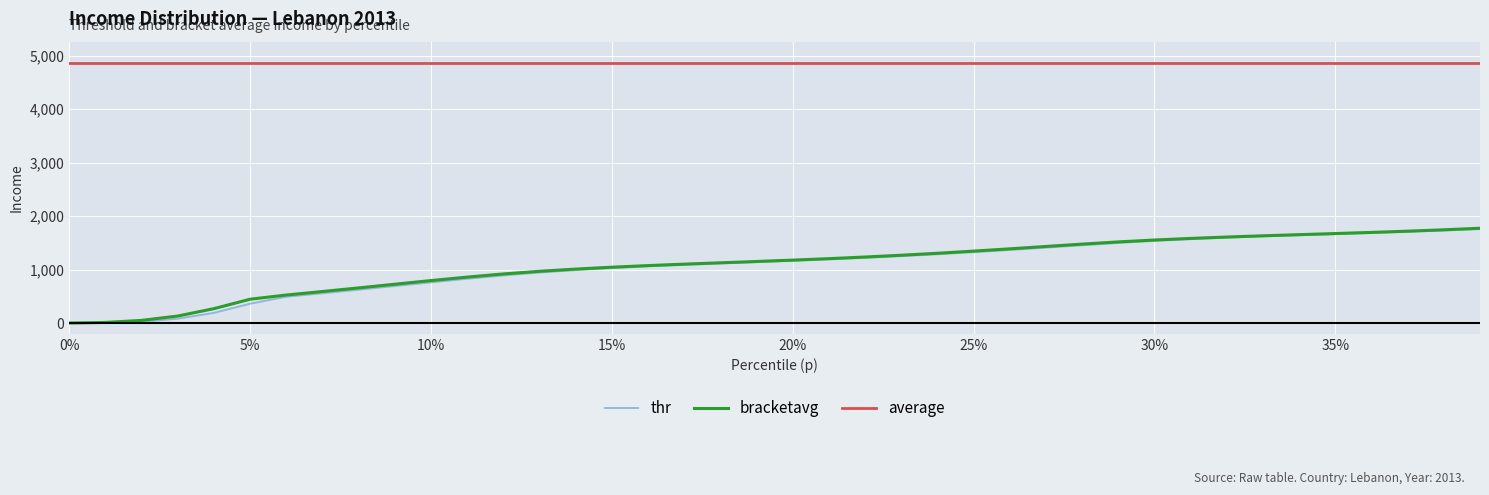

At which label does bracketavg first exceed 1178?

20%